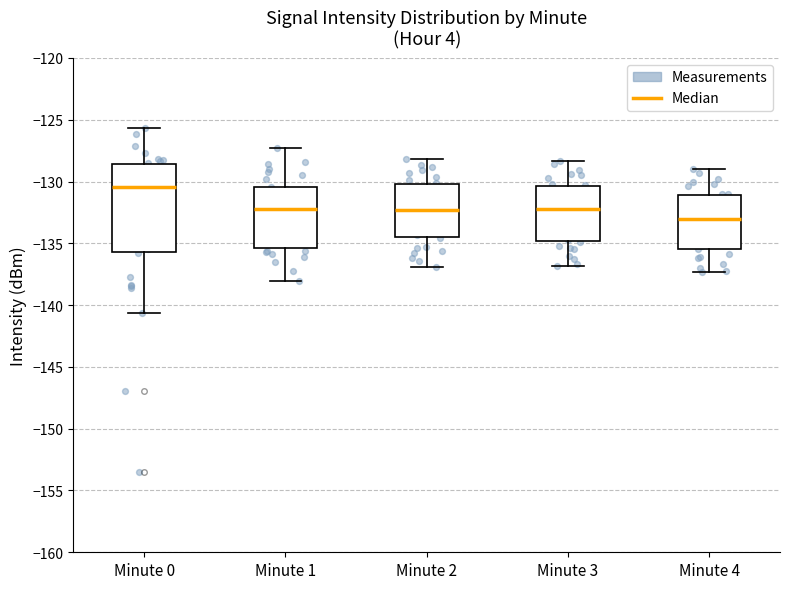

Where does the upper whisker of the box for Minute 0 end on the y-axis? The values are not printed on the chart, so give them approximately, as read against the axis.

-125.5